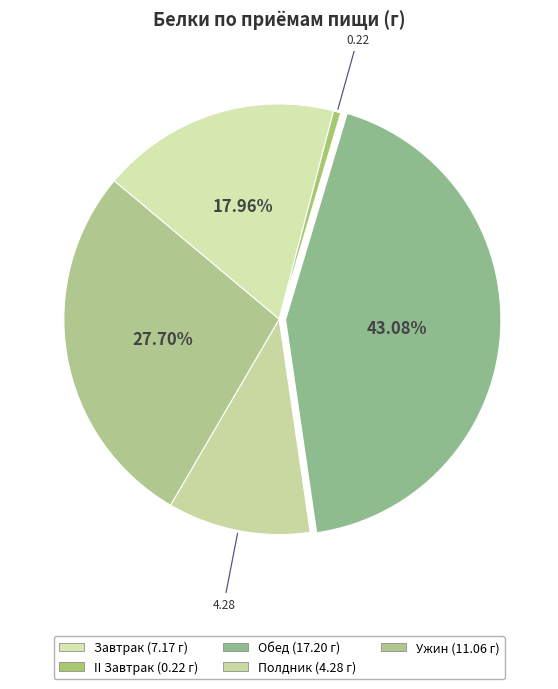

How many segments does this pie chart have?

5